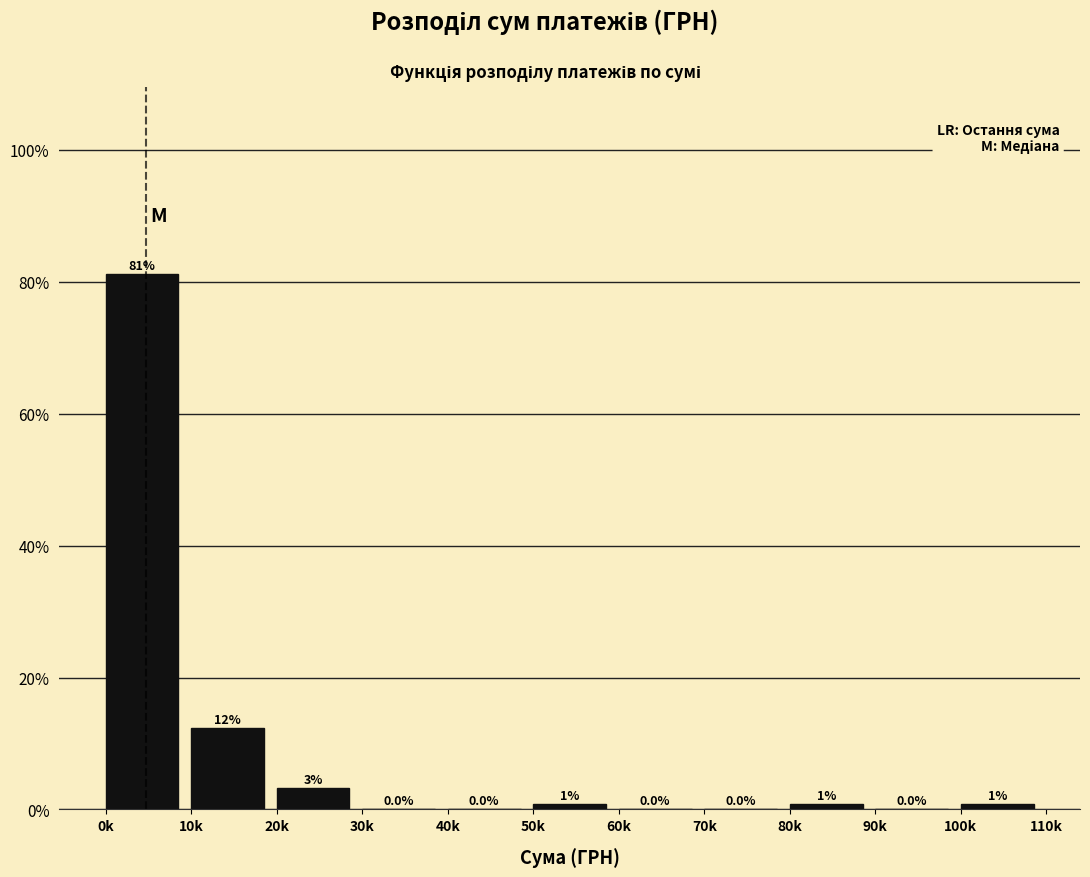

At which label is the value closest to 40?

10k